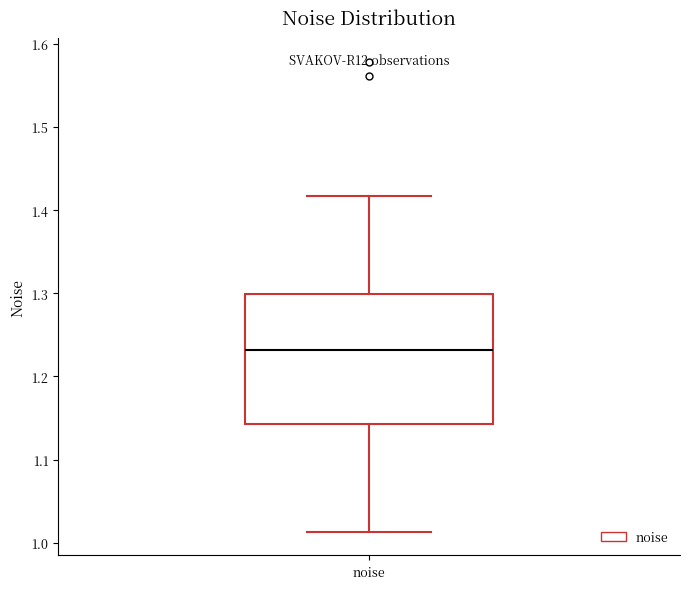

Where does the median line of the box for noise sit on the y-axis? The values are not printed on the chart, so give them approximately, as read against the axis.

1.23